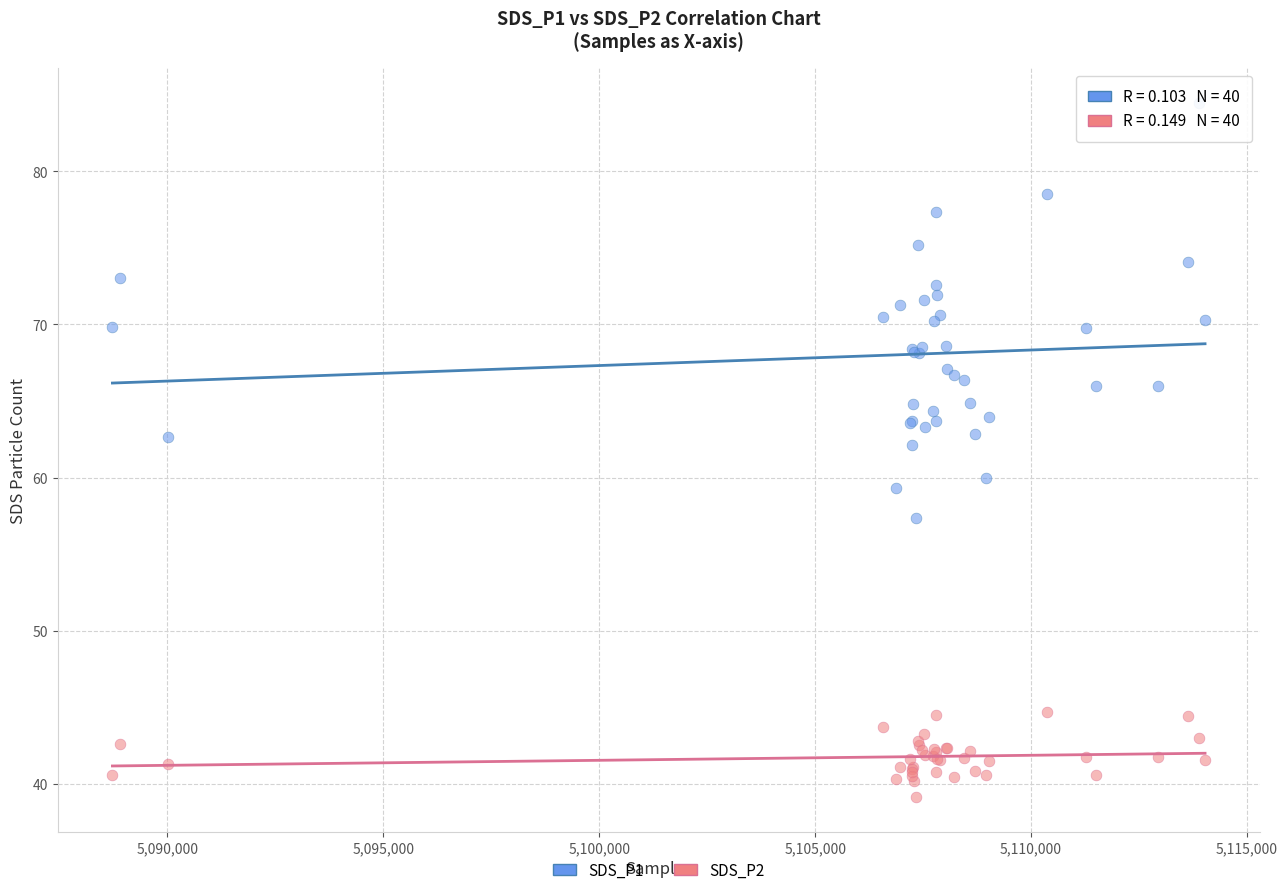

Which series has the largest Y range (max minus min)?

SDS_P1